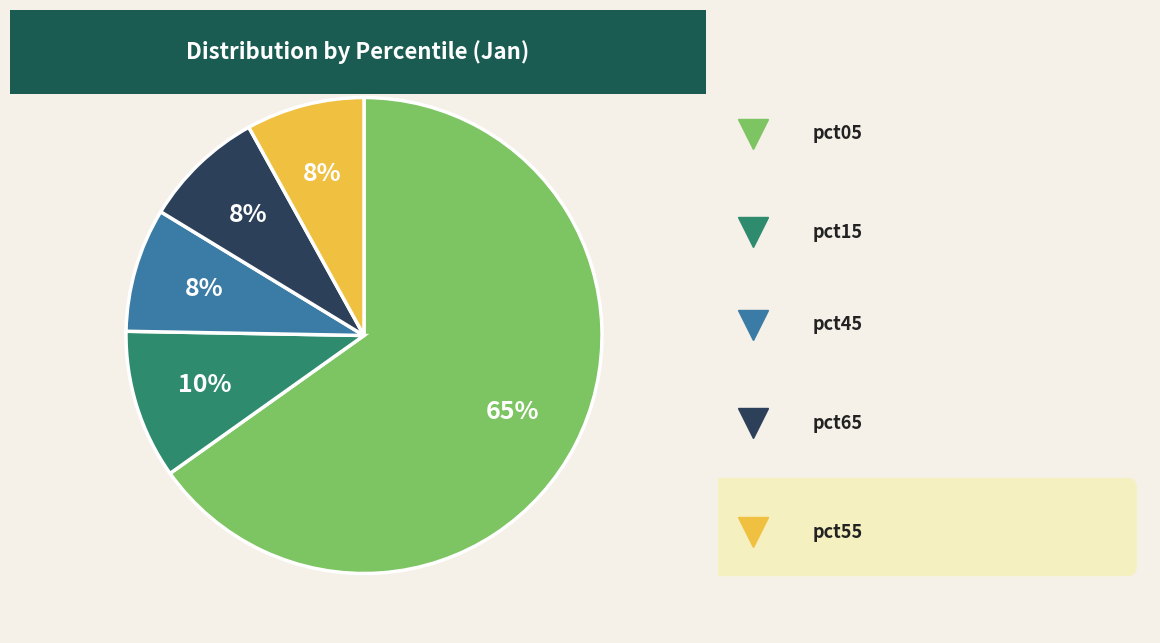

To the nearest percent, what is the average slice percentage?

20%